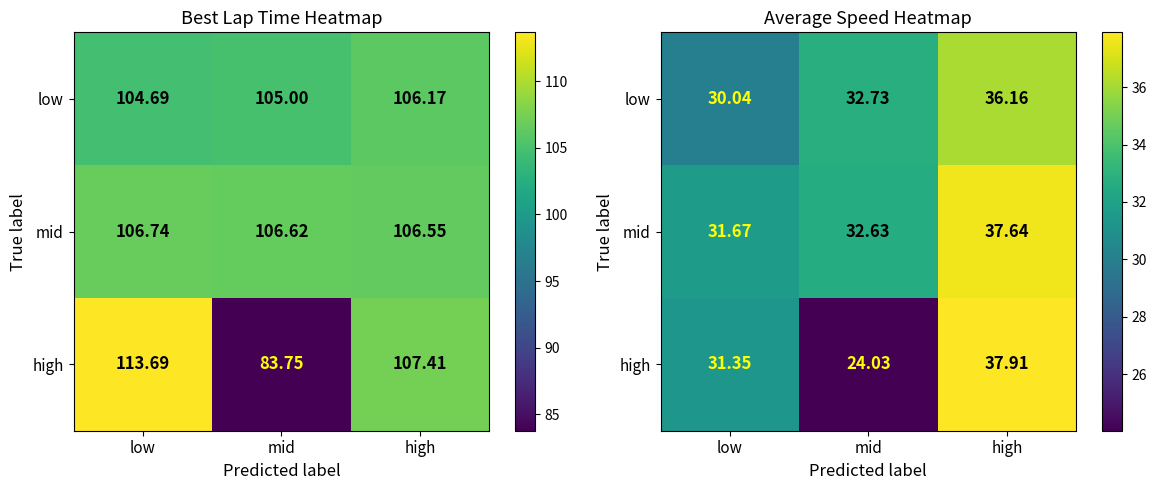

What is the spread (max minus min) of values at low?

1.6